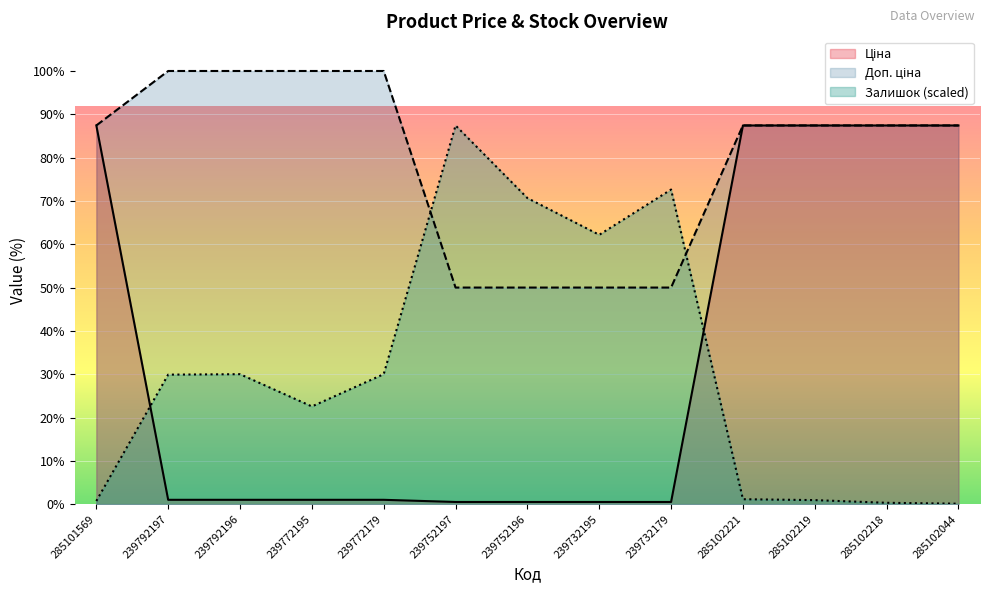

Which has a higher value, 285102221 or 239772195?

285102221